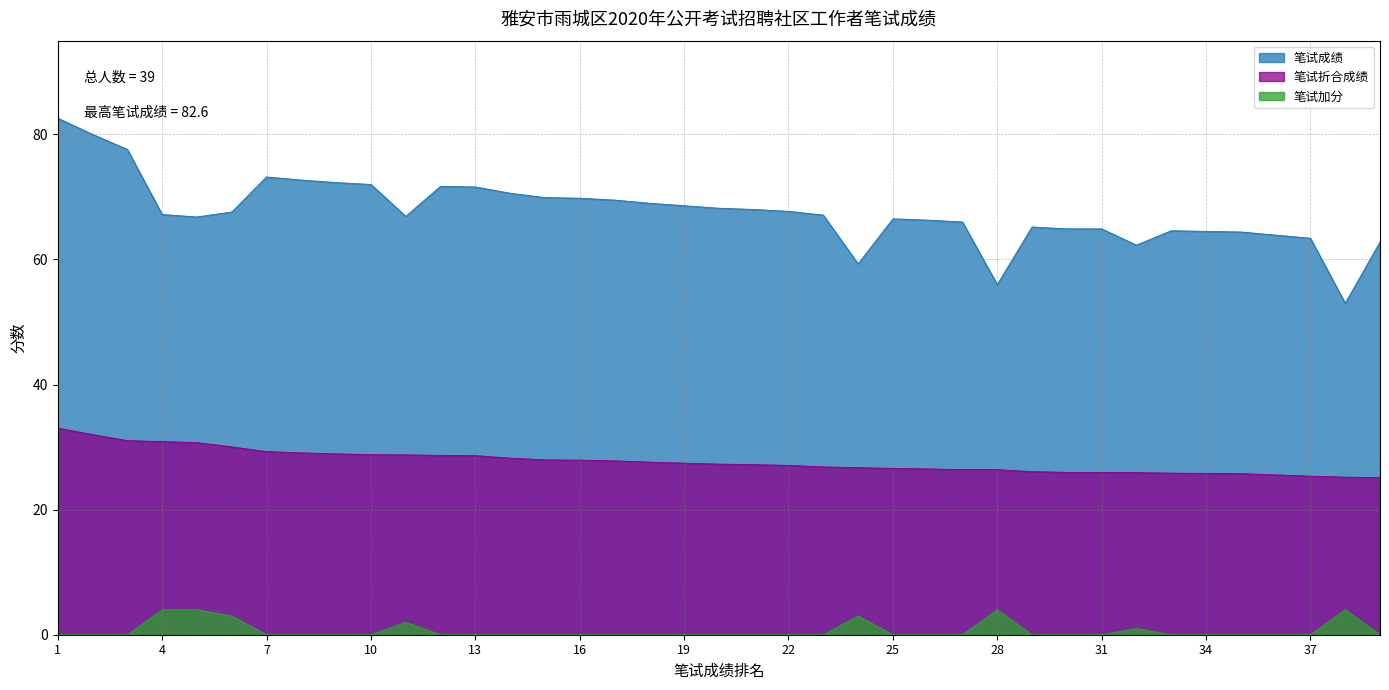

How many data points in 笔试成绩 are less than 67?

18